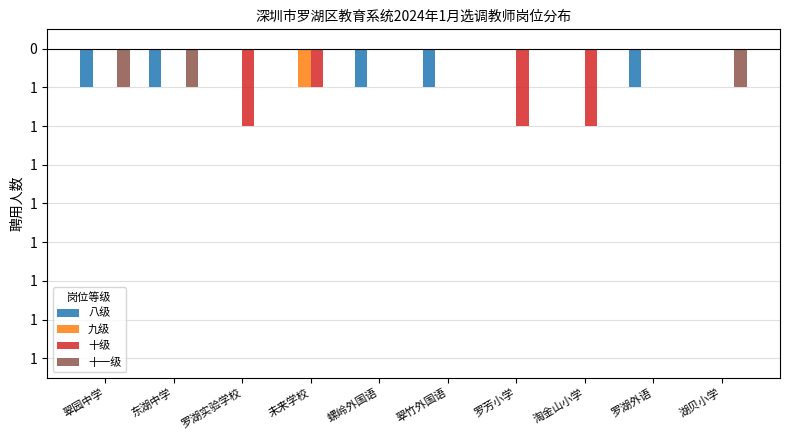

Are the bars horizontal?

No